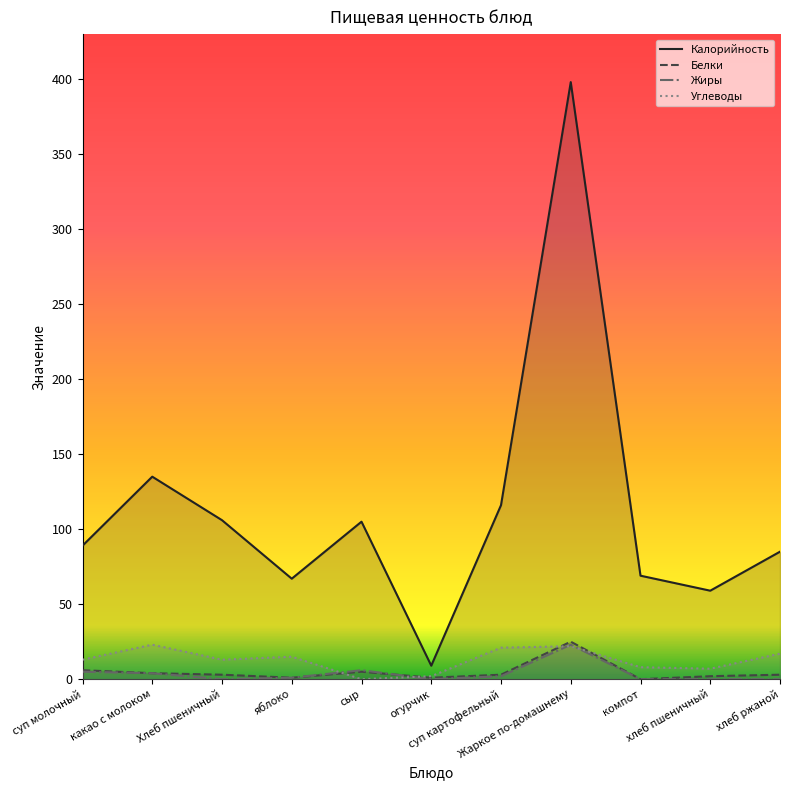

What is the label of the 3rd point from the left?

Хлеб пшеничный